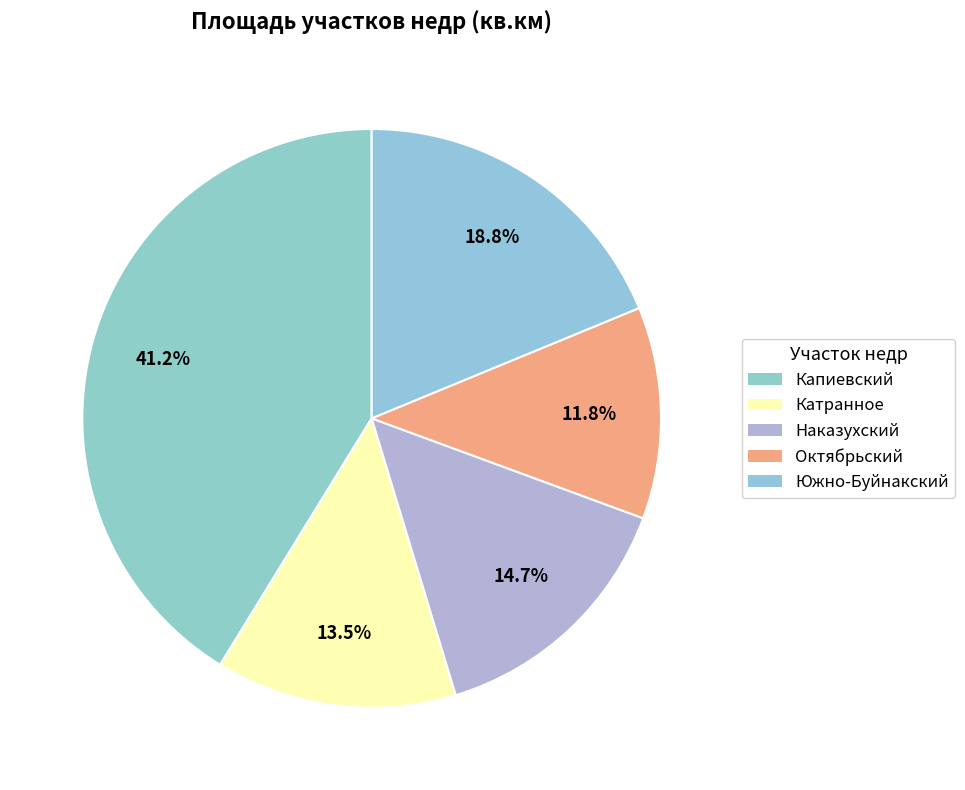

To the nearest percent, what portion does Южно-Буйнакский represent?

19%